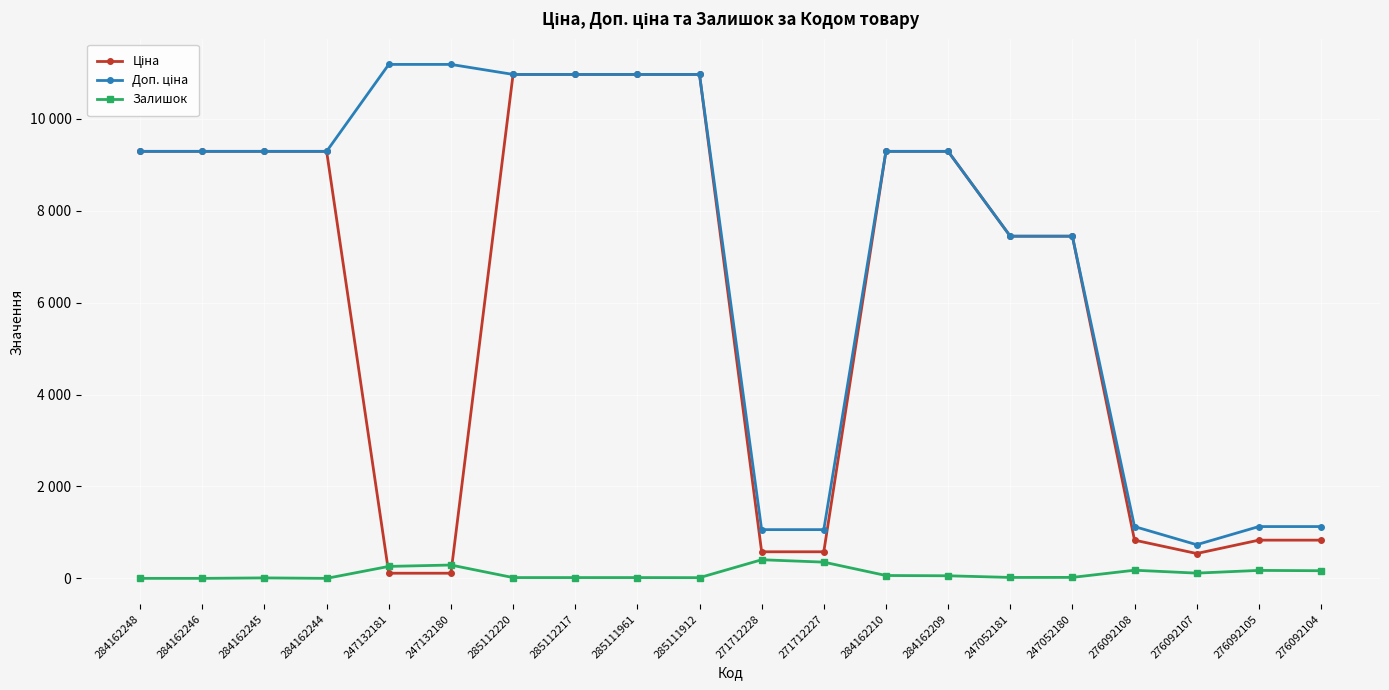

What is the sum of the Залишок values at 247052181 and 284162210?

82.0